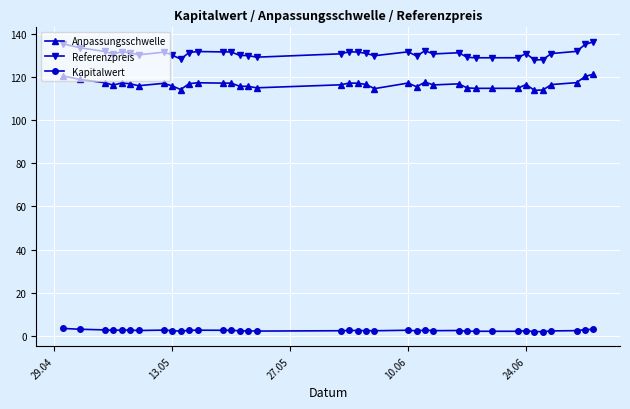

What is the lowest value of the Kapitalwert series?

1.8